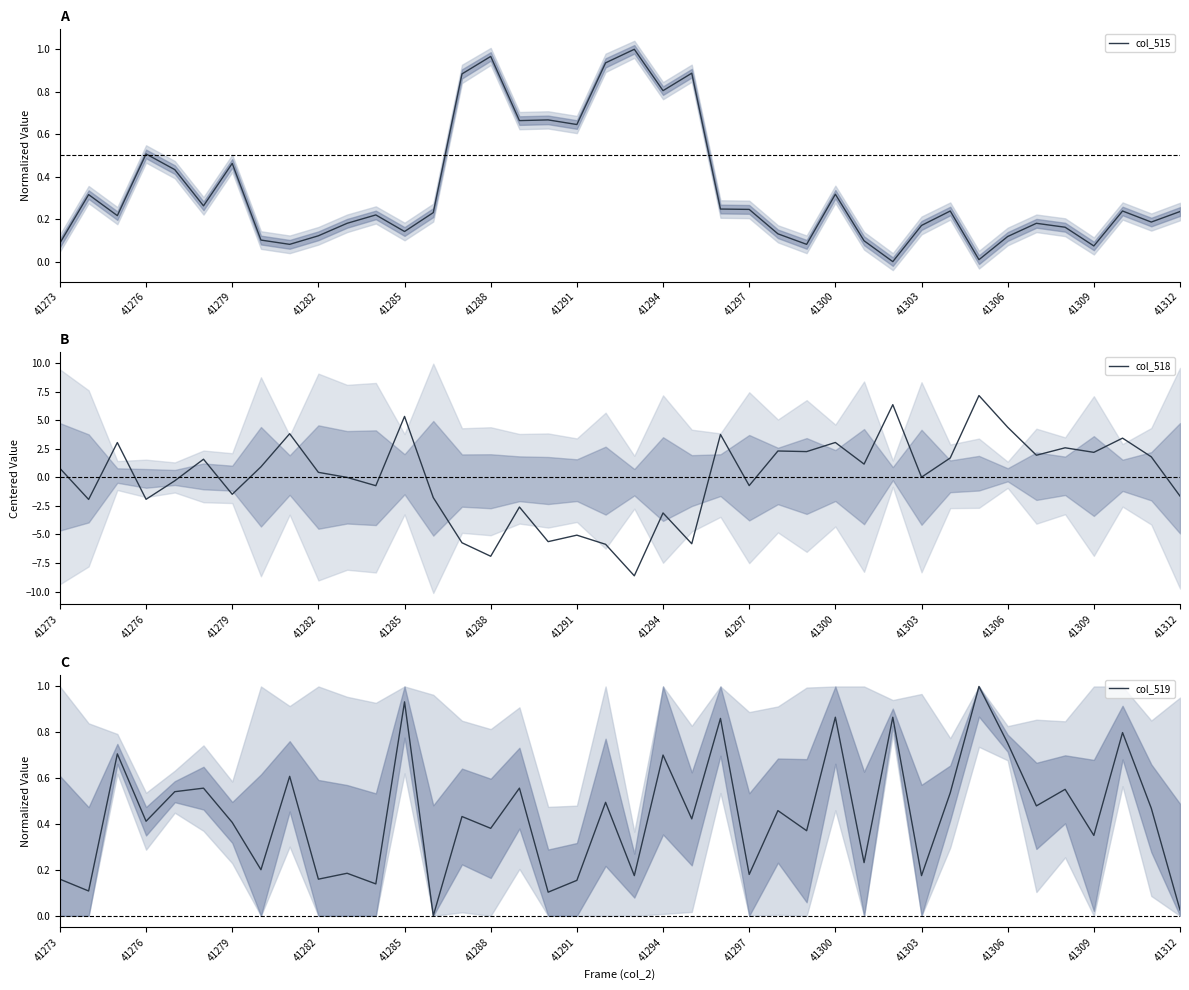

What is the total value across all series at 41312?

-1.4